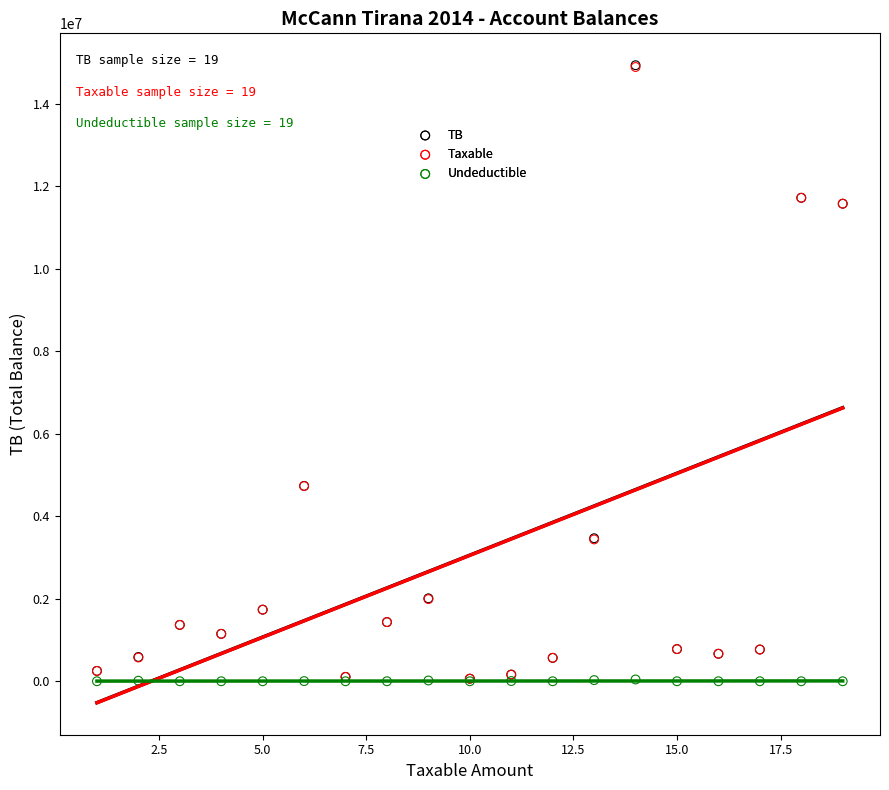

What are all the series names shown in the legend?

TB, Taxable, Undeductible